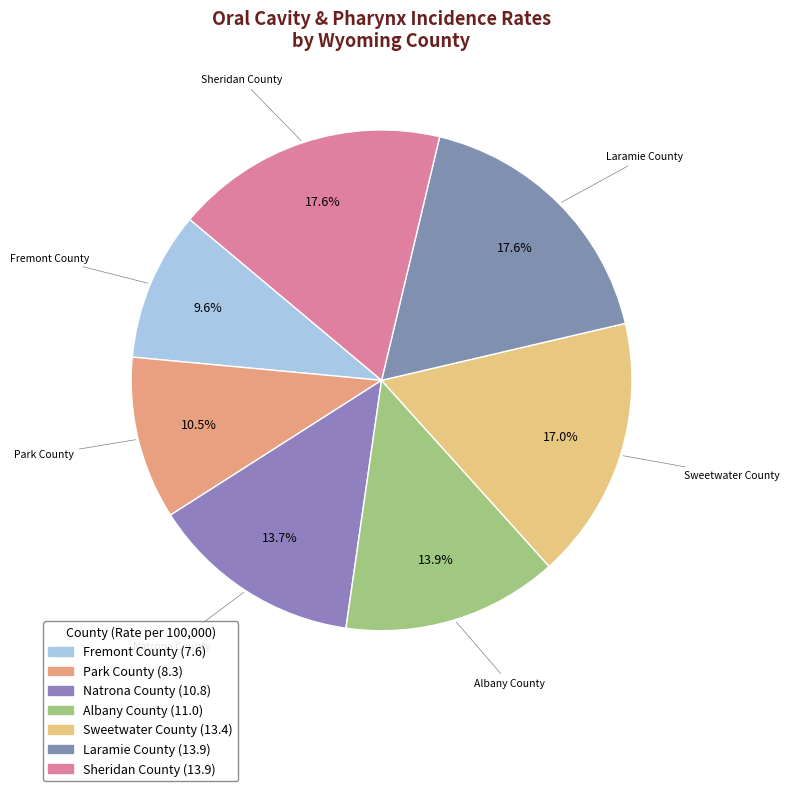

To the nearest percent, what is the difference between the largest and smallest slice percentages?

8%